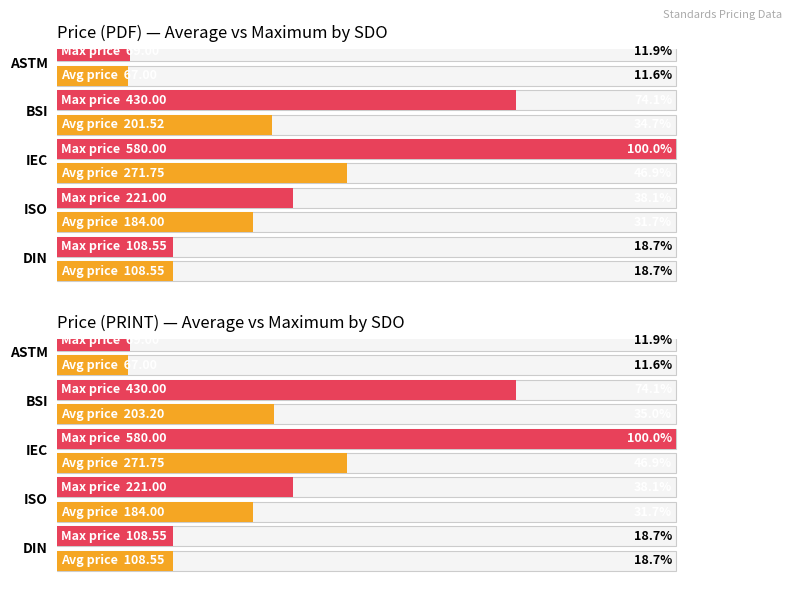

Which label corresponds to the largest value in the chart?

IEC